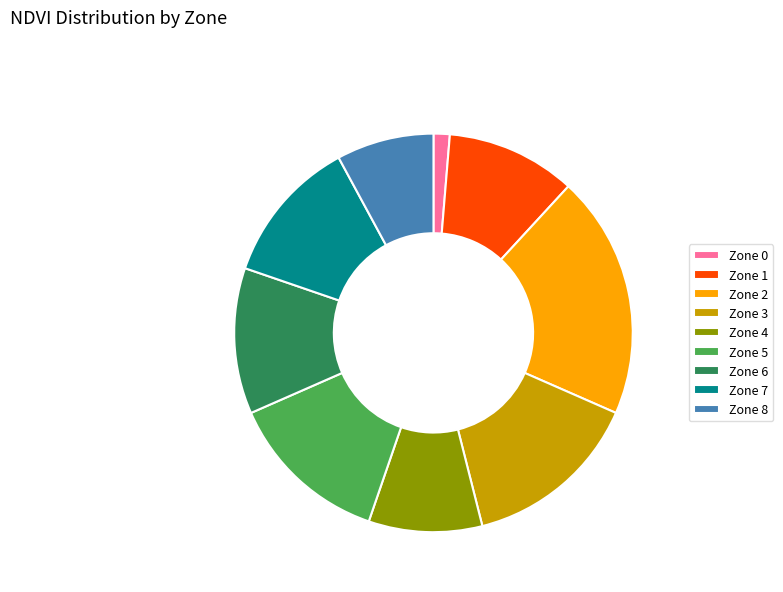

Combined, do Zone 4 and Zone 3 account for over 50%?

No